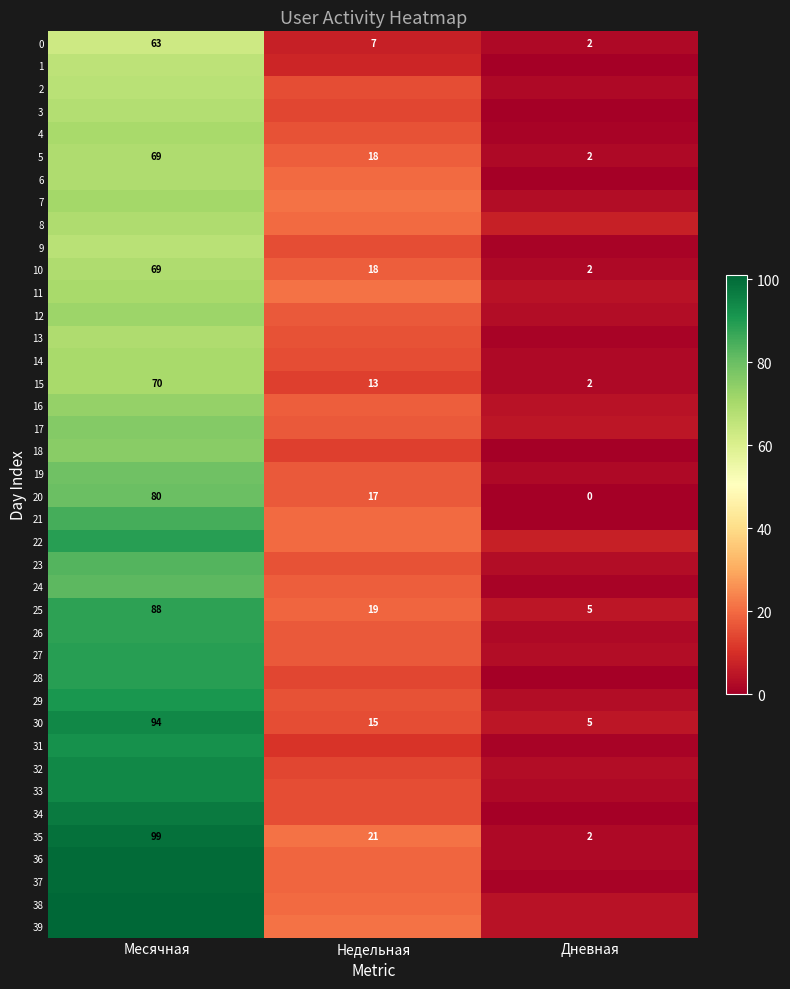

What is the spread (max minus min) of values at Месячная?

38